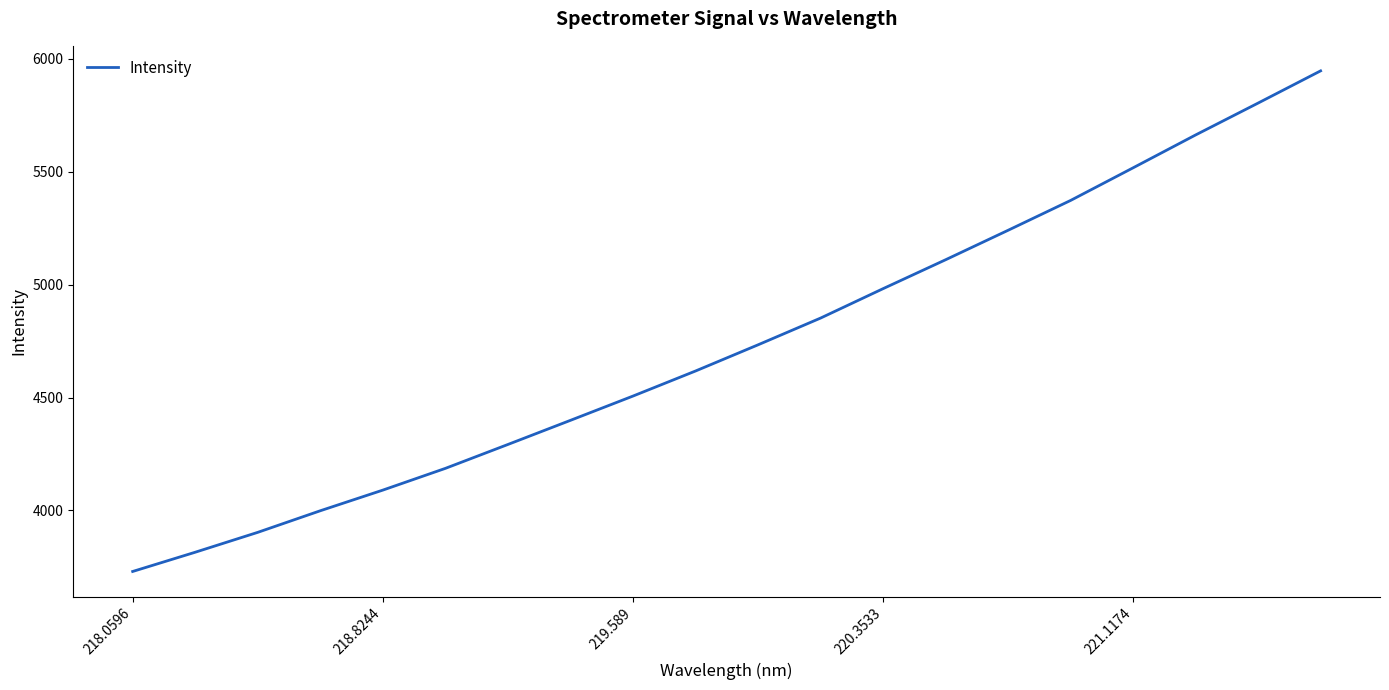

Reading left to right, list all the values displayed in this chart.

3729.9	3815.2	3903.2	3998.9	4090.3	4186.6	4292.5	4399.3	4506.8	4617.8	4733.7	4852.2	4982.4	5110.4	5240.9	5373.1	5517.5	5663.0	5804.1	5946.7